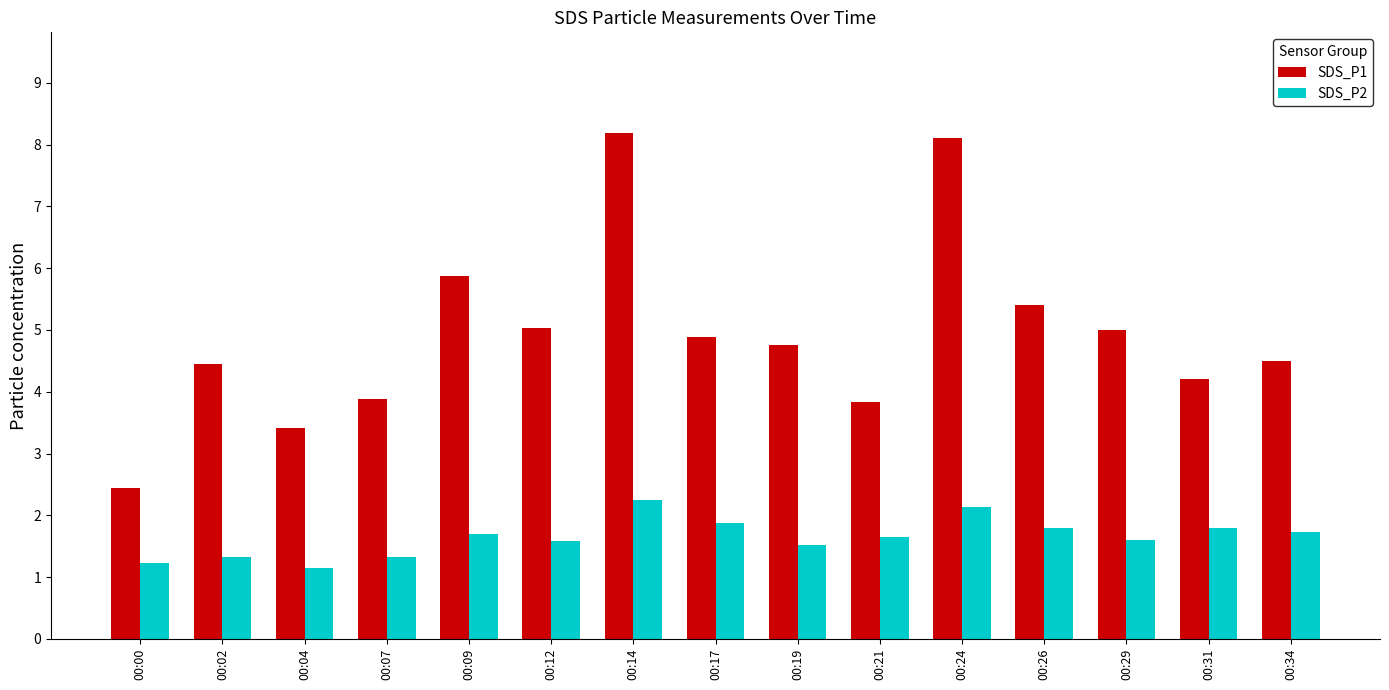

How many groups of bars are there?

15